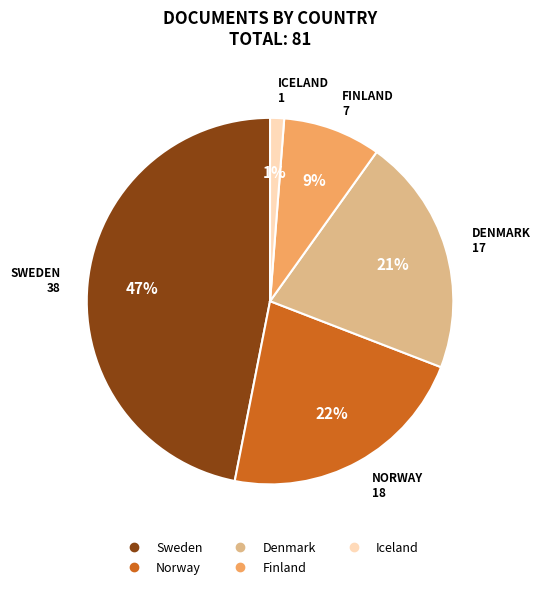

To the nearest percent, what is the difference between the largest and smallest slice percentages?

46%